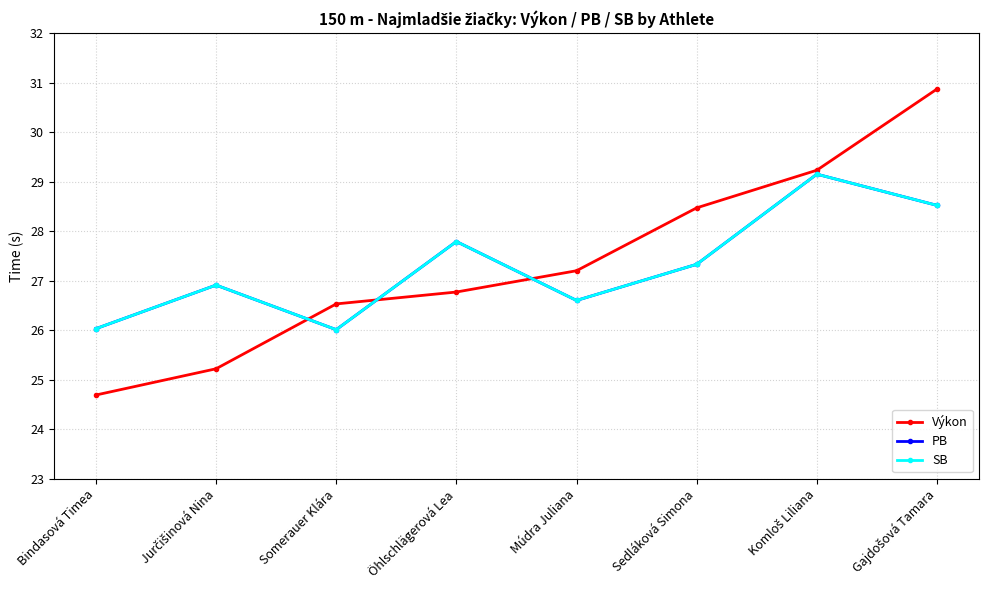

The SB series shows 27.8 at Öhlschlägerová Lea. True or false?

True